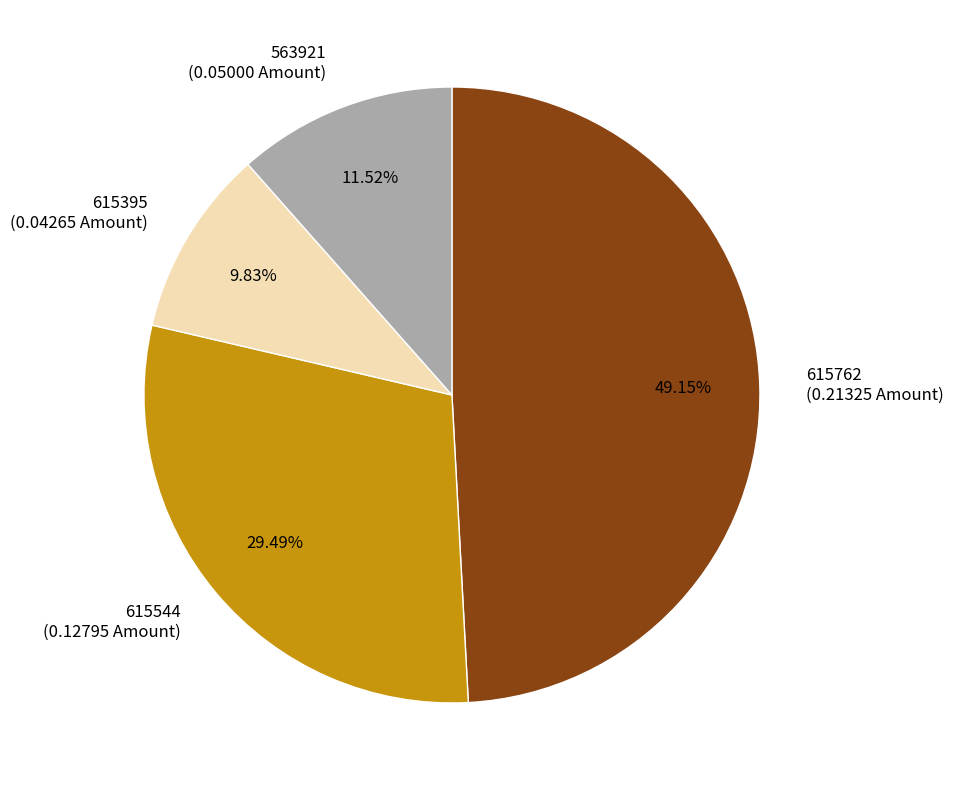

Count the number of slices in the pie.

4